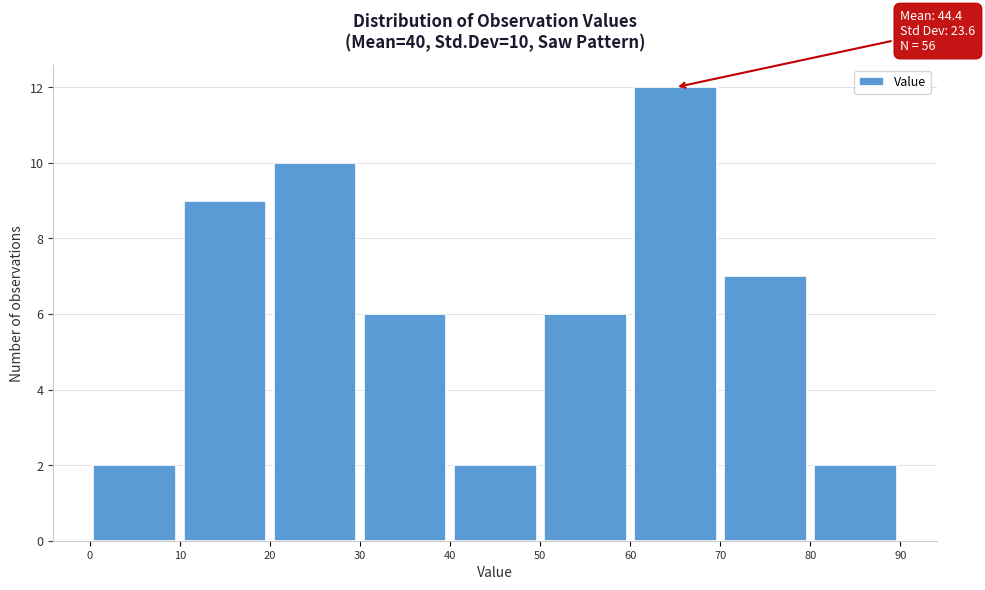

Which range on the x-axis has the tallest bar?

60 to 70